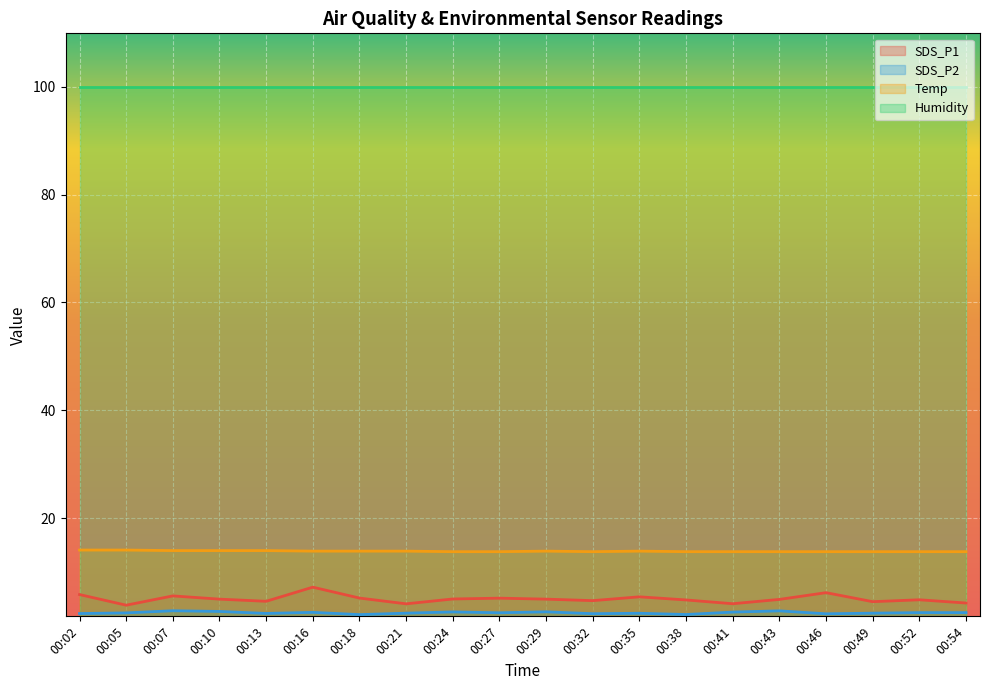

Count the number of data series in this chart.

4